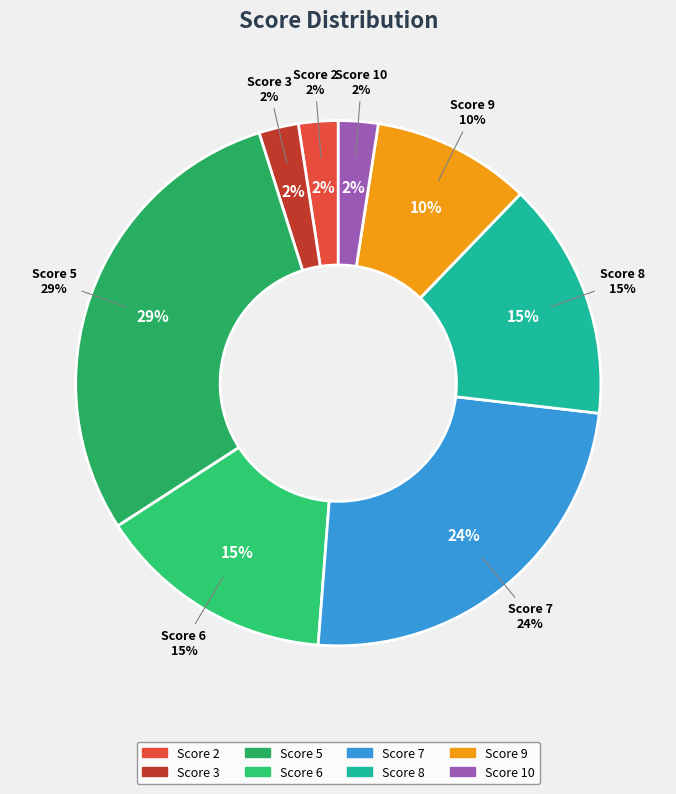

How much of the chart is everything except 6?

85.4%